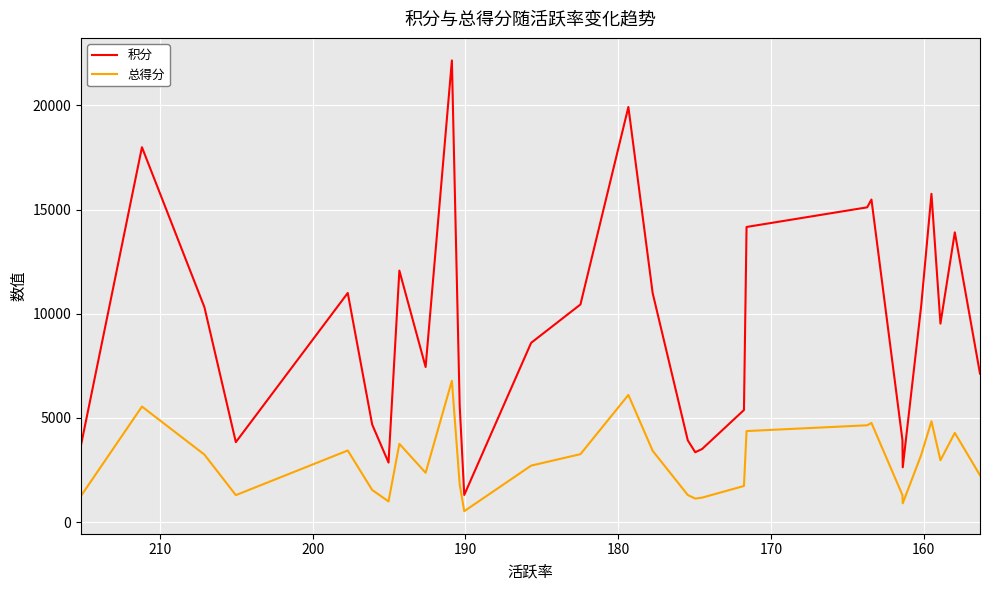

True or false: 积分 and 总得分 intersect in this chart.

False